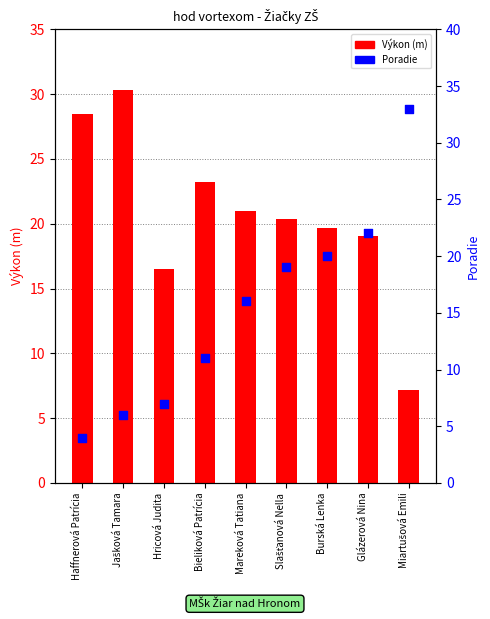

Which series reaches the minimum Y coordinate?

Poradie